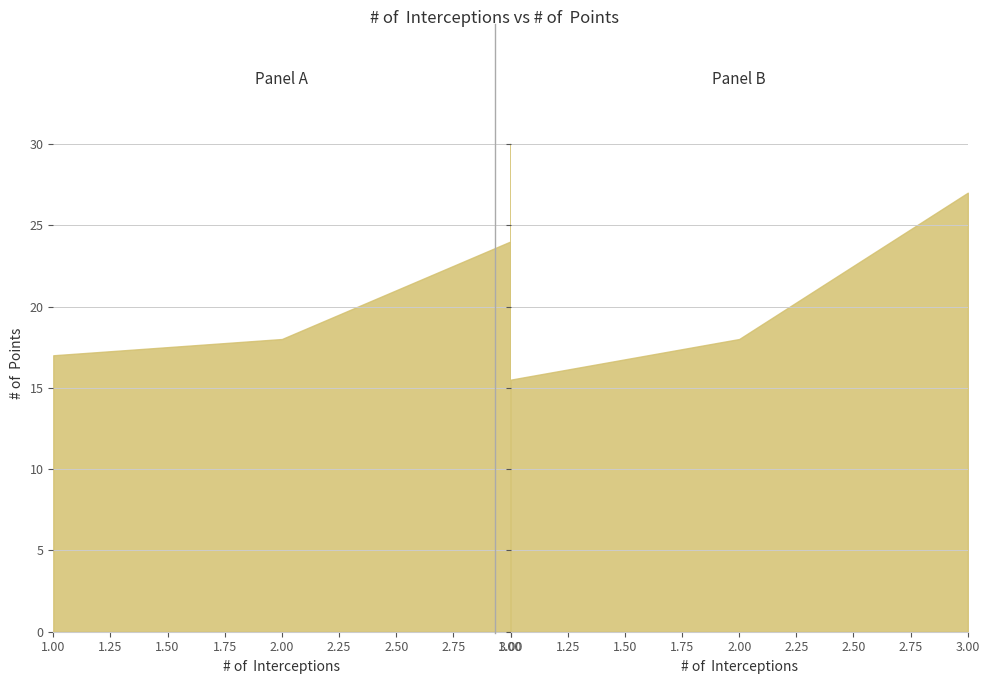

At which category does the data reach its first local peak?

2